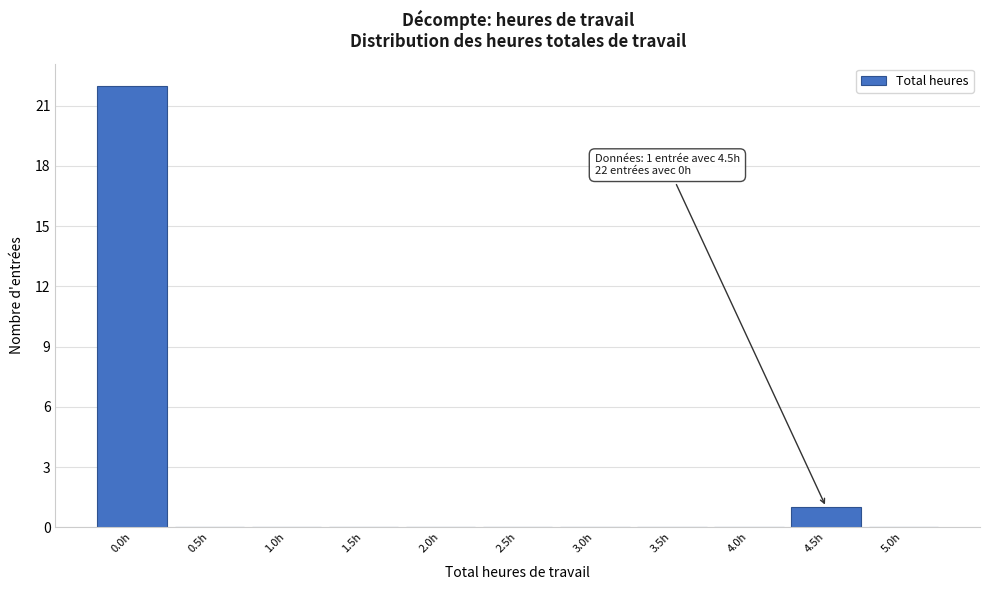

Which range on the x-axis has the tallest bar?

-0.25 to 0.25